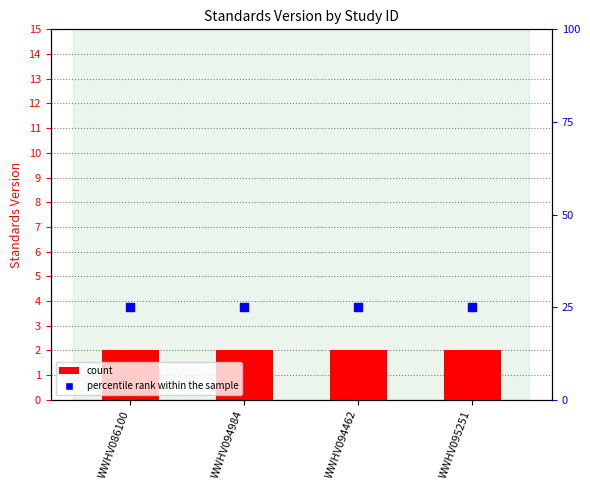

What is the total value across all series at WWHV094462?

27